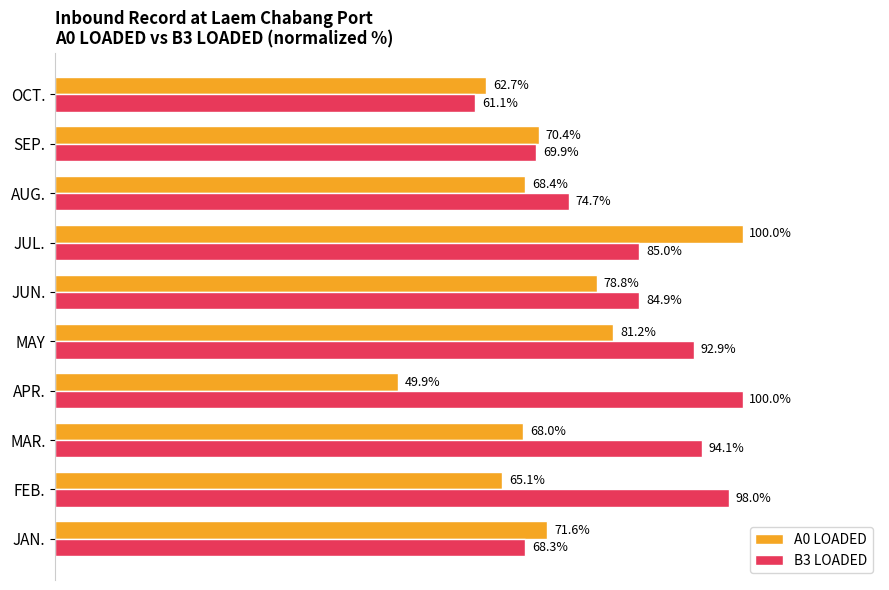

Which series has the largest range (max minus min)?

A0 LOADED